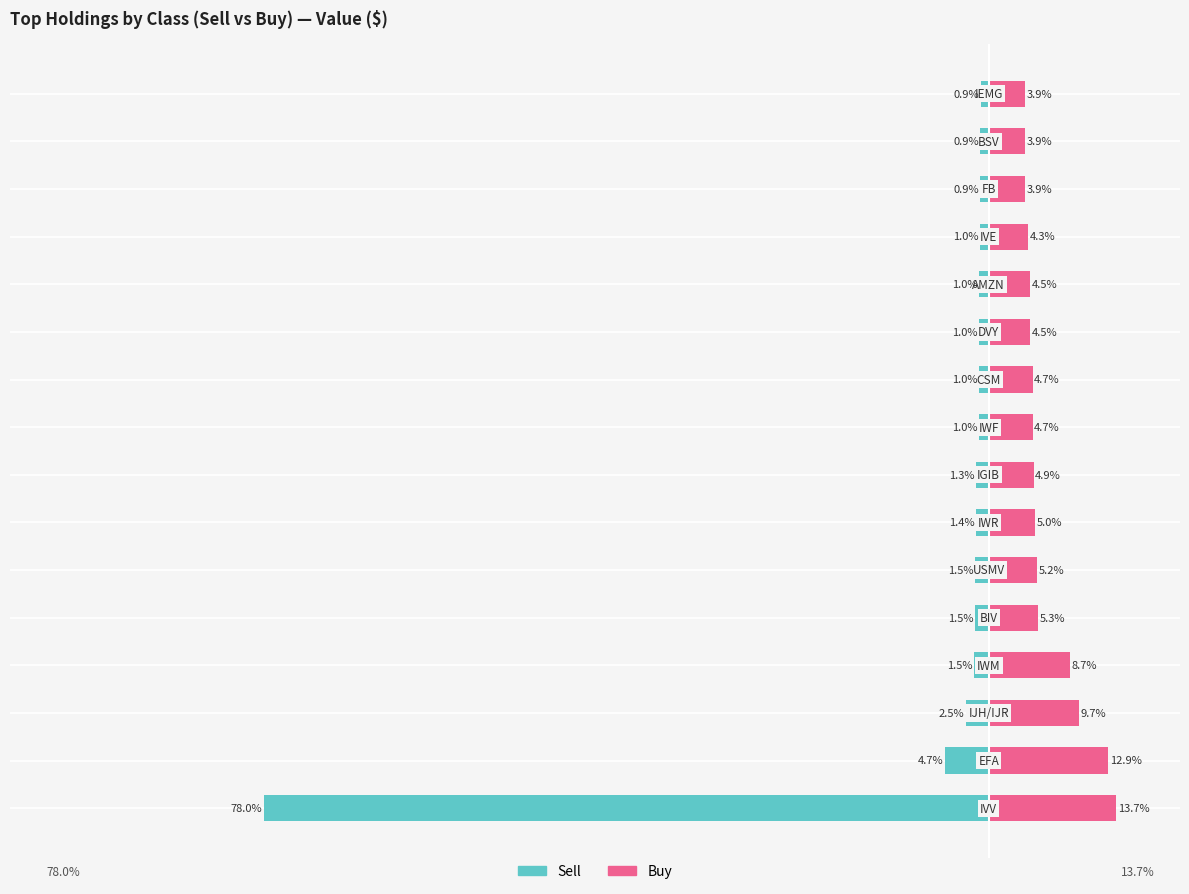

Is the value of Buy at 7 greater than the value of Sell at 4?

Yes